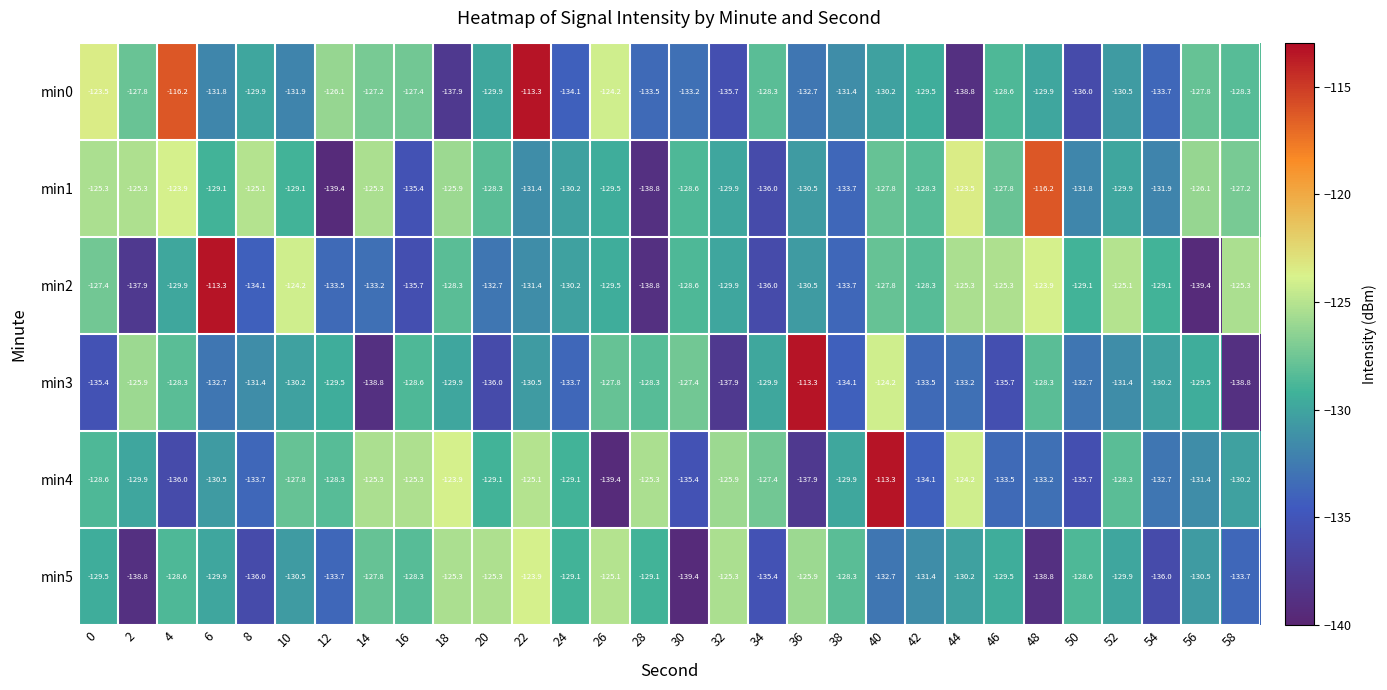

Between 14 and 34, which series saw the biggest shift?

min1